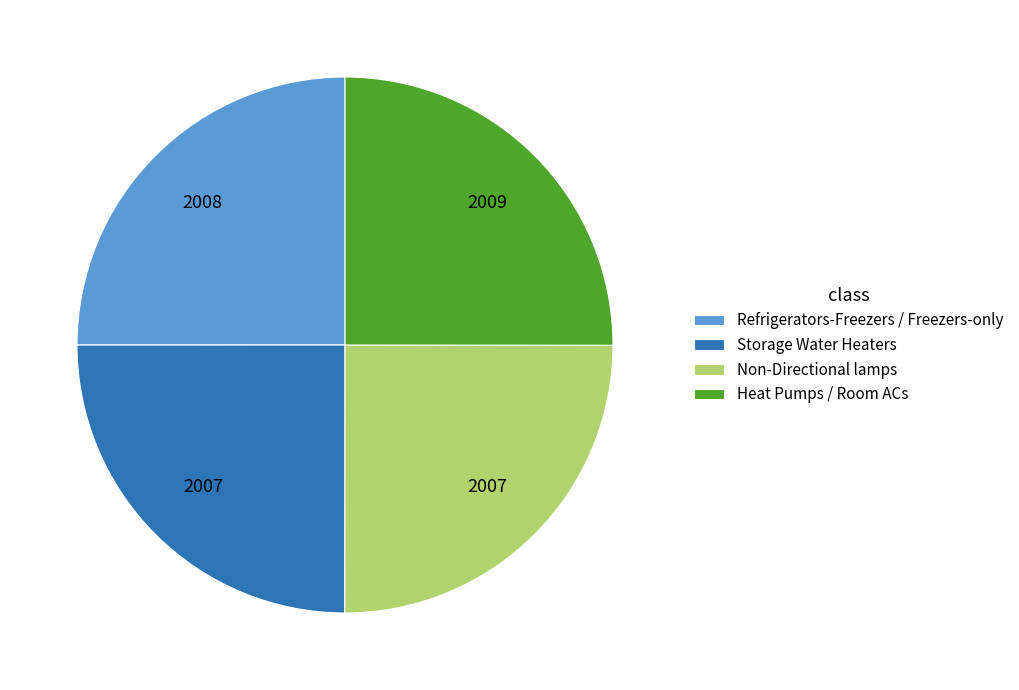

Approximately how many times larger is the value at Storage Water Heaters compared to Refrigerators-Freezers / Freezers-only?

1.0